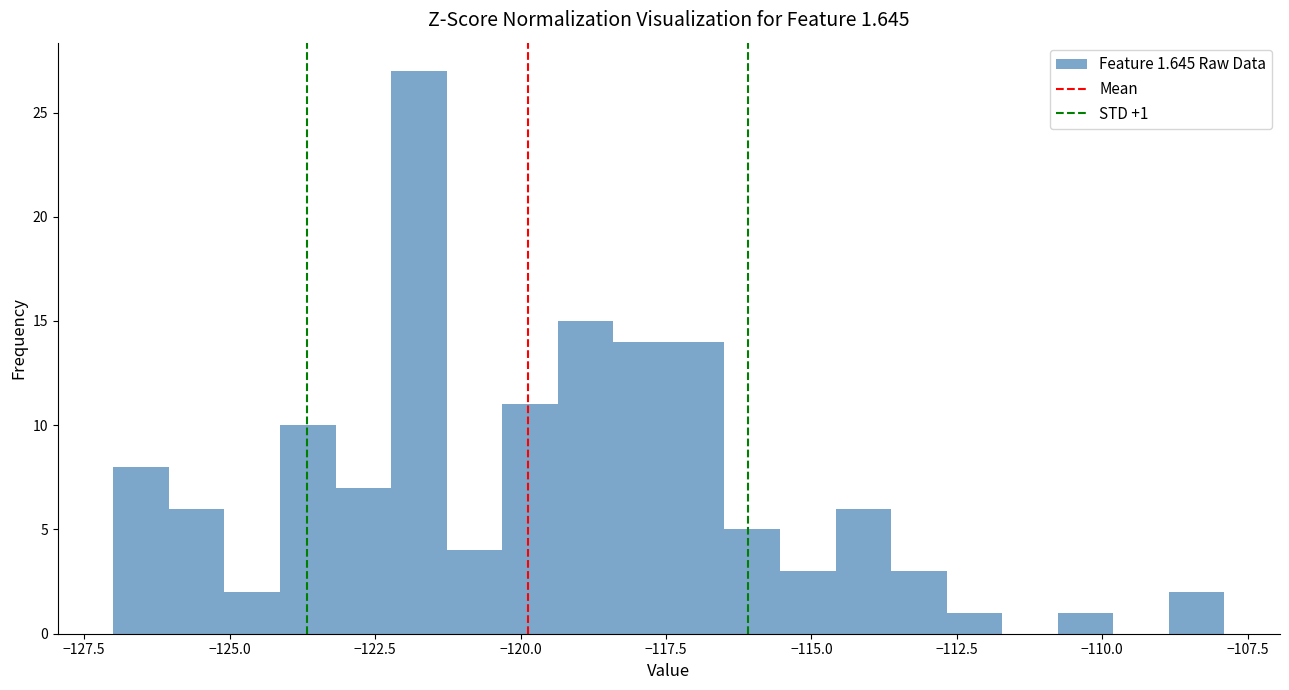

Around what value on the x-axis is the tallest bar? Give the approximate position of its centre, as read against the axis.

-121.5